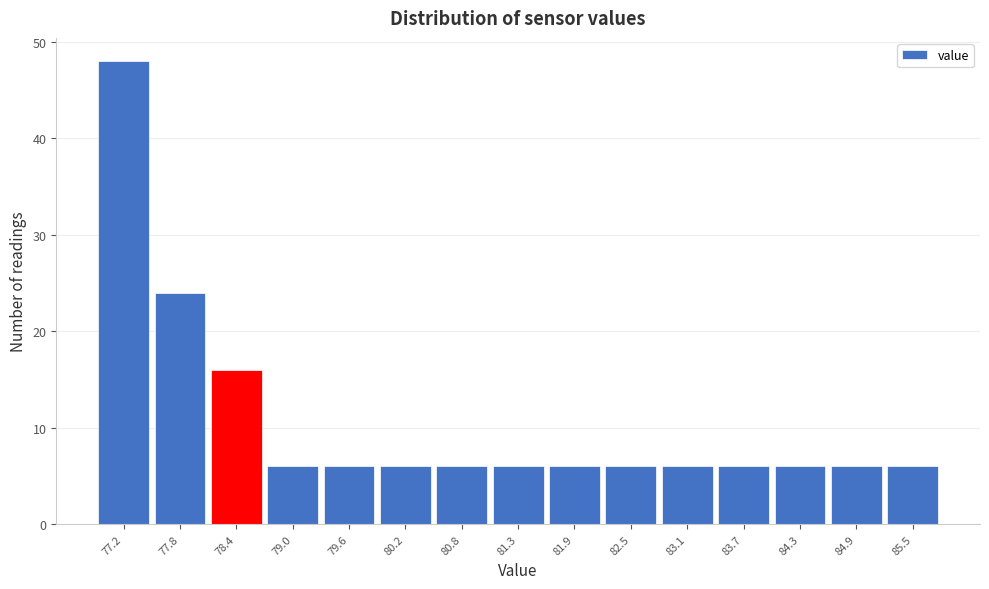

Reading left to right, list all the values displayed in this chart.

48	24	16	6	6	6	6	6	6	6	6	6	6	6	6